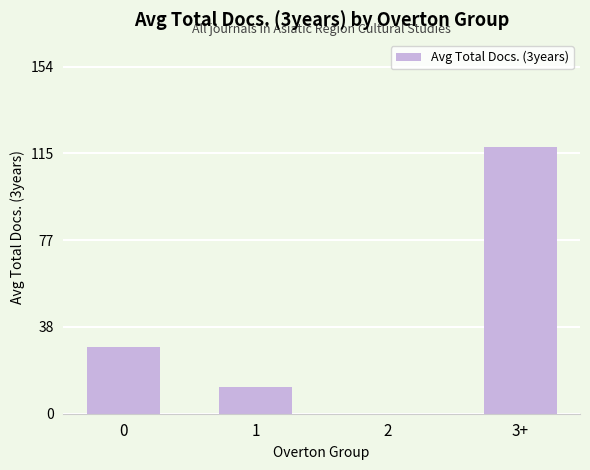

The value at 2 is 0.0. True or false?

True